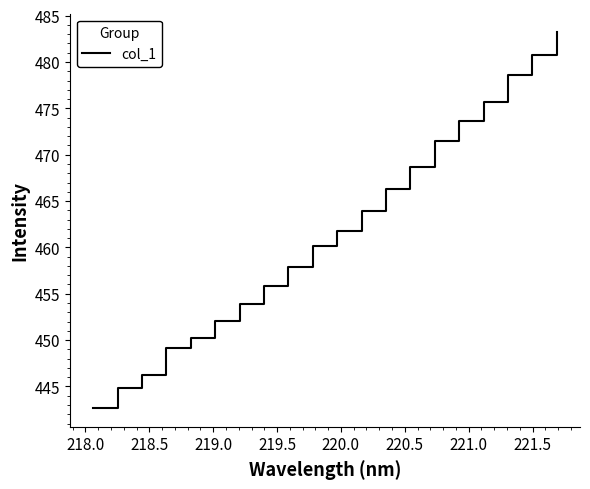

What is the greatest value displayed?

483.2